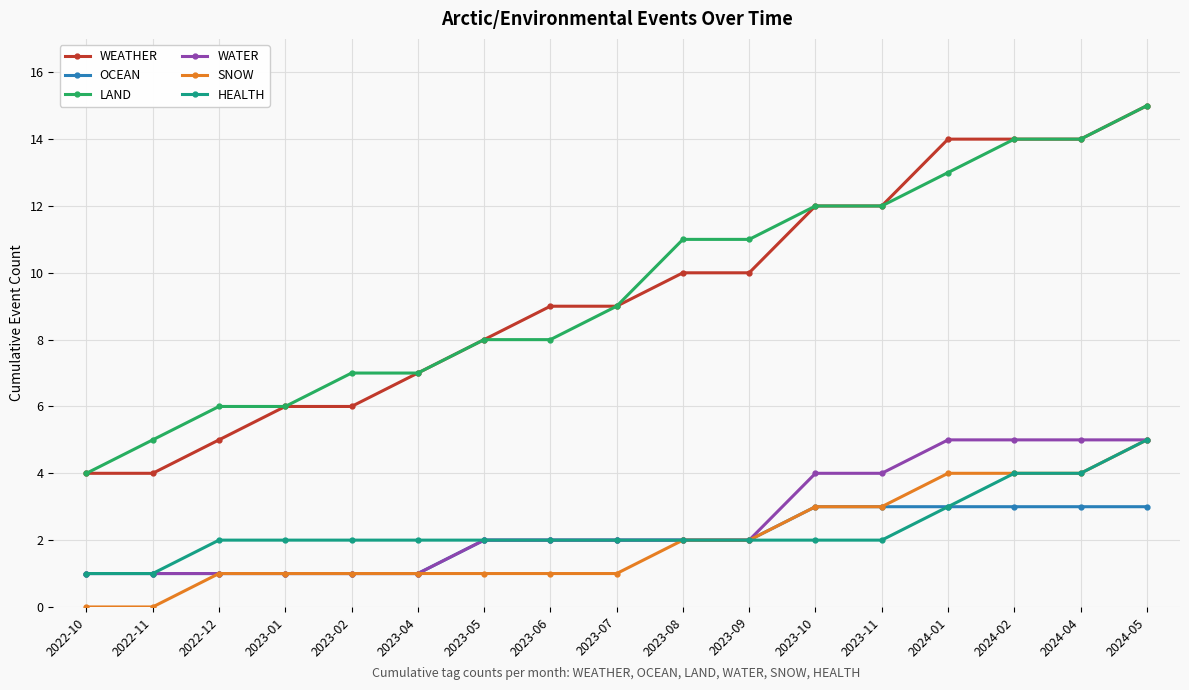

Between 2022-12 and 2023-10, which series saw the biggest shift?

WEATHER